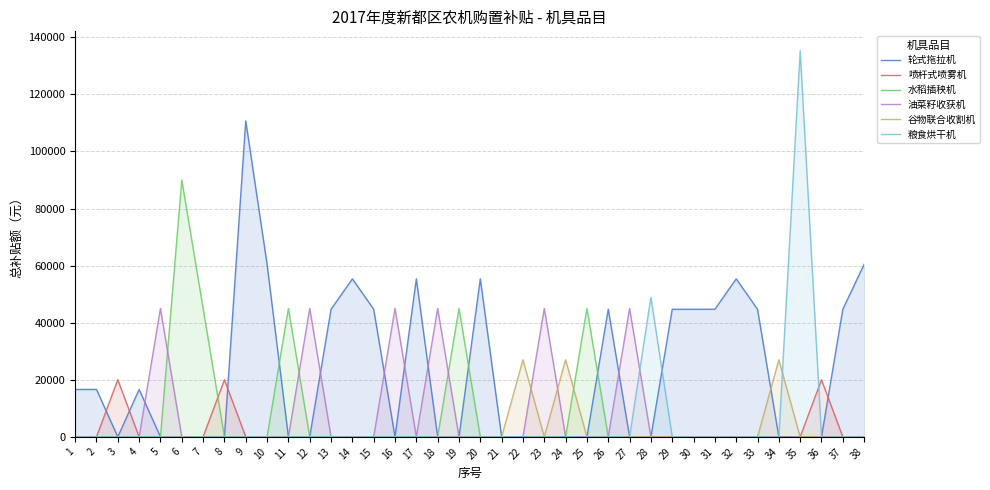

At which category does the chart reach its peak across all series?

35